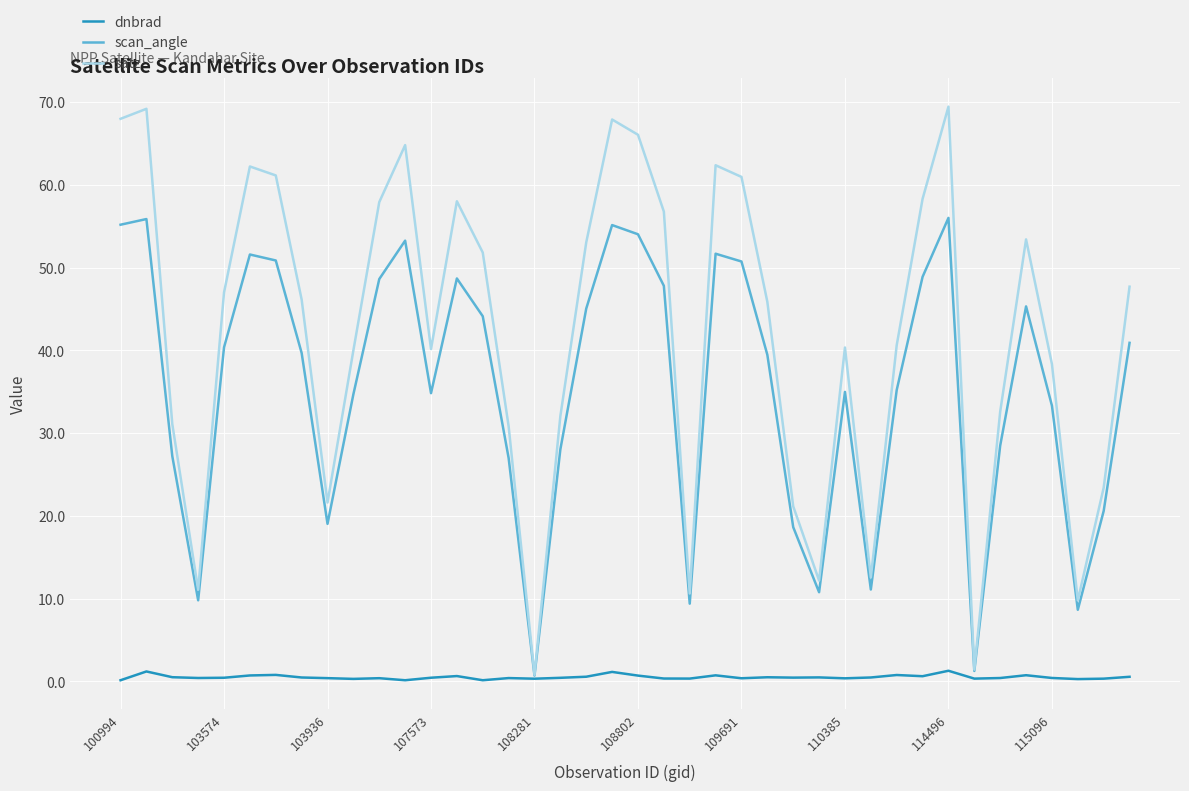

What are all the series names shown in the legend?

dnbrad, scan_angle, satz